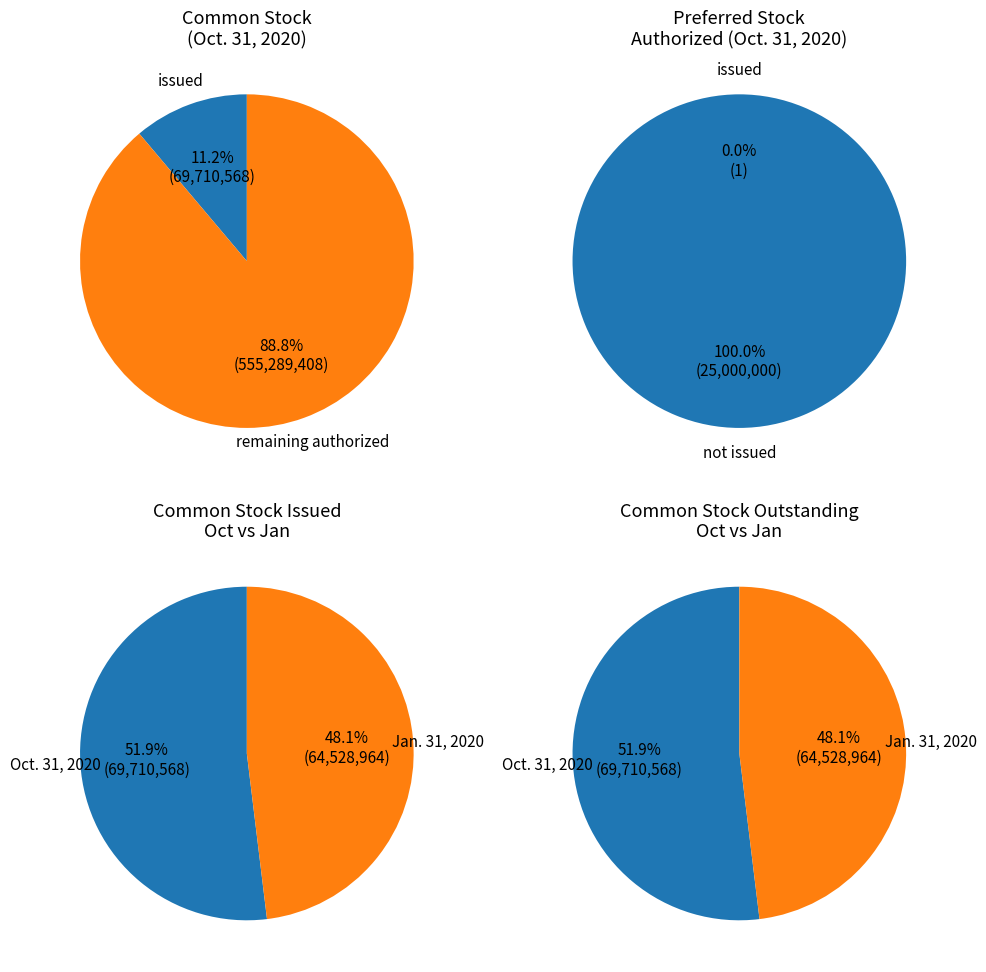

Which has a higher value, Common stock, shares issued or Common stock, shares outstanding?

Common stock, shares issued